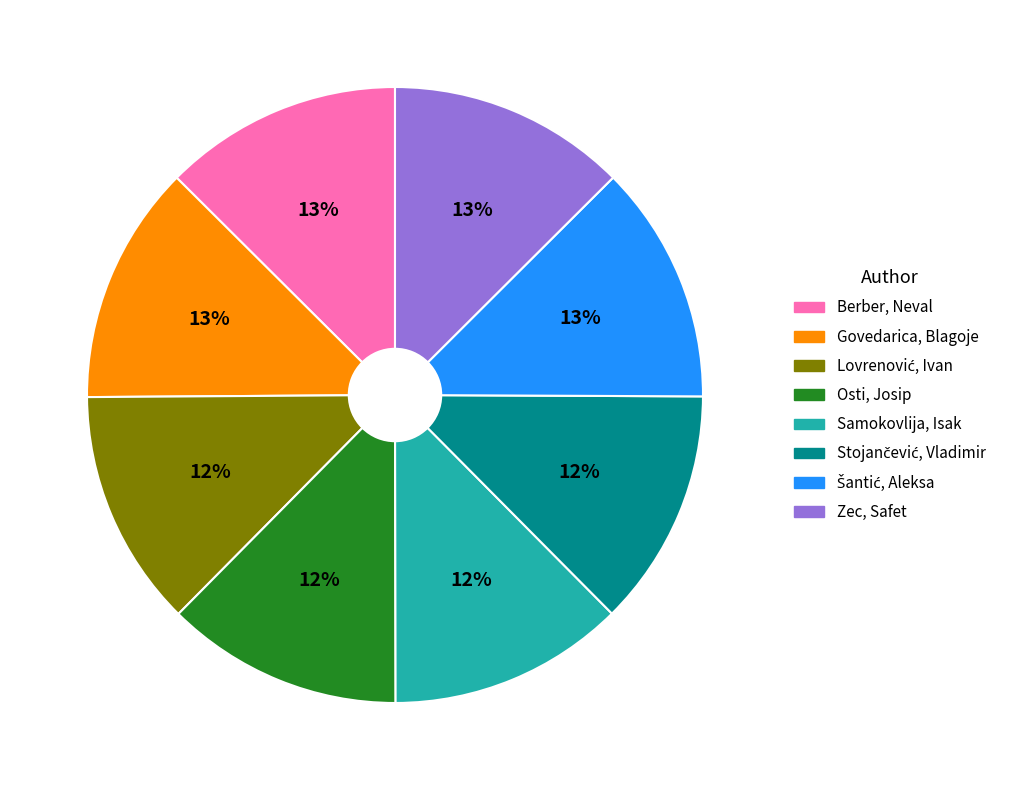

To the nearest percent, what percentage of the pie is Osti, Josip?

12%